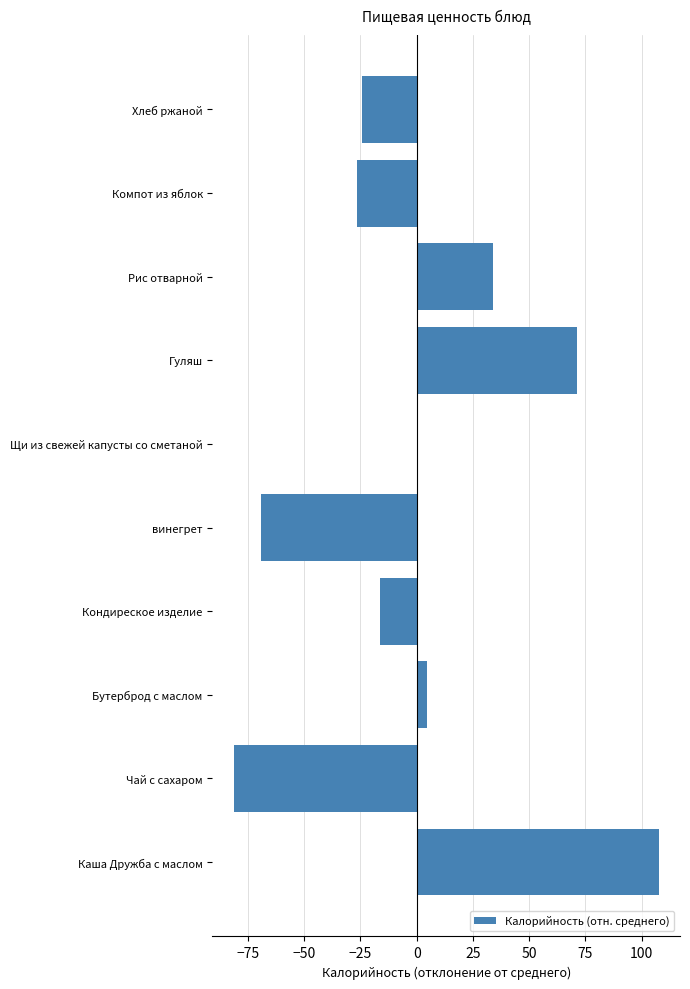

True or false: the data shows -8.3 at Кондиреское изделие.

False